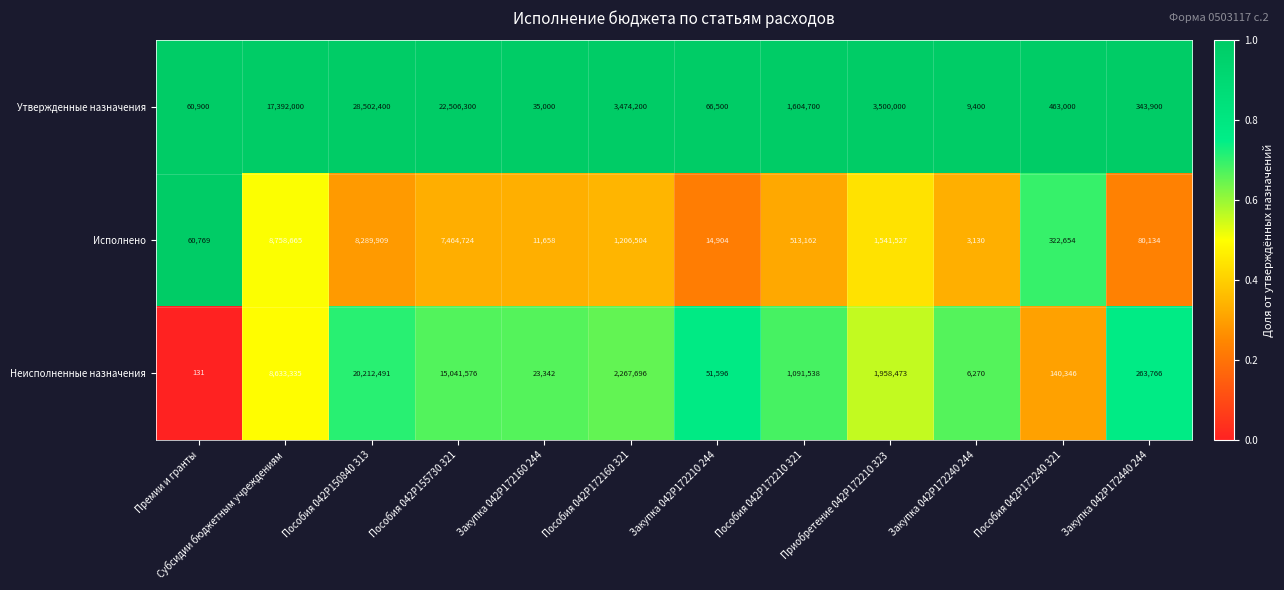

Which series has the largest range (max minus min)?

Утвержденные назначения